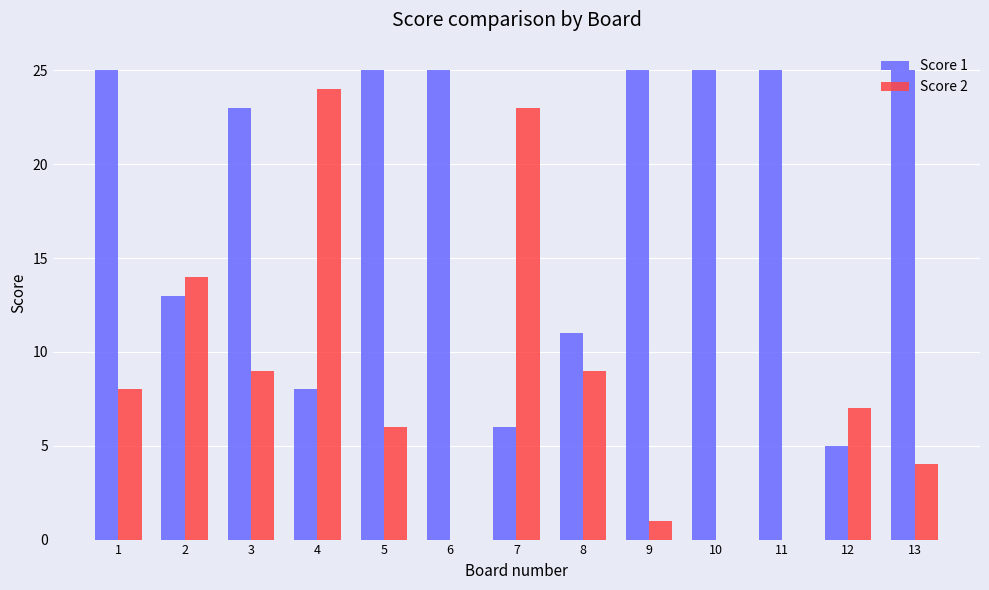

Is the value of Score 2 at 8 greater than the value of Score 1 at 10?

No